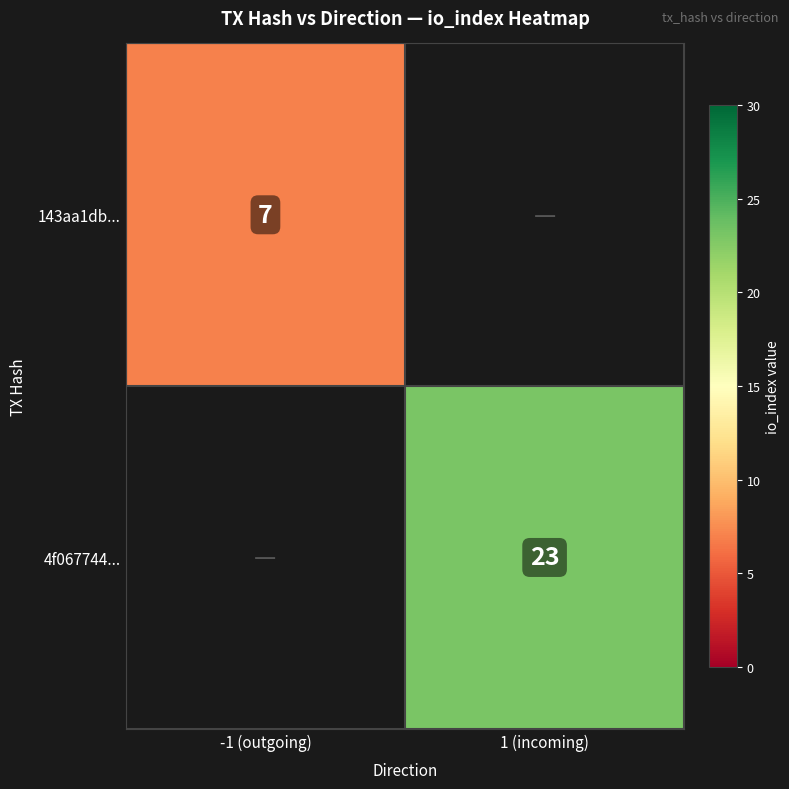

How many categories are shown in the chart?

2